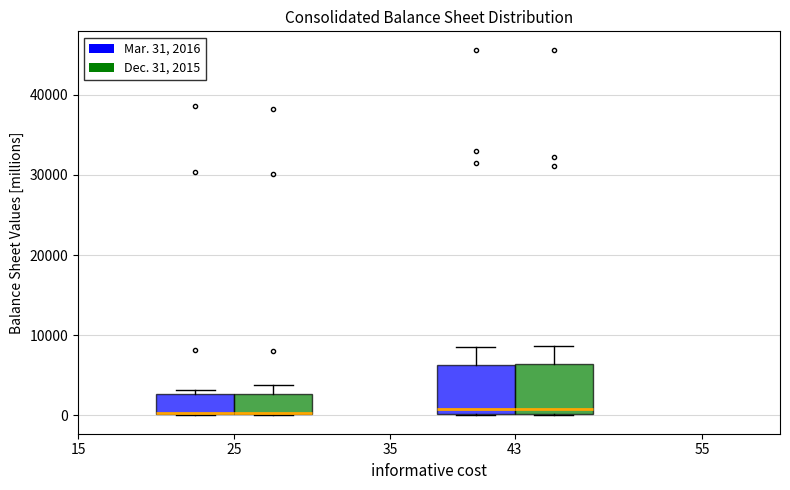

Reading left to right, transcribe this box plot: for each box, give where its median line is, the range the box spans, and where its two whiskers end, as read against the y-axis. The values are not printed on the chart, so give them approximately, as read against the axis.

25 (Mar. 31, 2016): median 0, box 0 to 3000, whiskers 0 to 3000 (just above the box's upper edge)
25 (Dec. 31, 2015): median 0 (drawn on the box's lower edge), box 0 to 3000, whiskers 0 to 4000
43 (Mar. 31, 2016): median 1000, box 0 to 6000, whiskers 0 to 9000
43 (Dec. 31, 2015): median 1000, box 0 to 6000, whiskers 0 to 9000